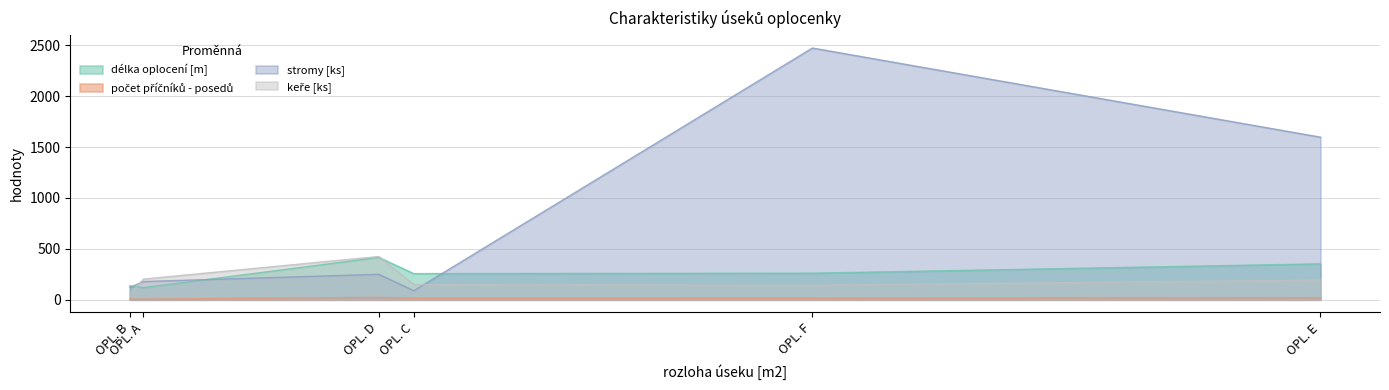

What is the difference between the highest and lowest values at OPL. A?

196.4